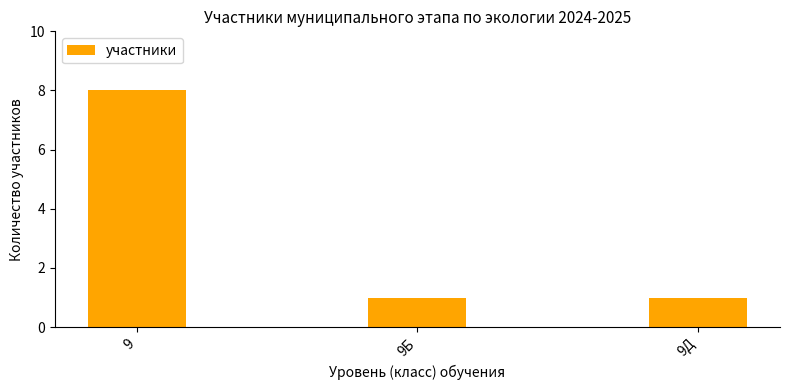

Between 9Д and 9, which is larger?

9